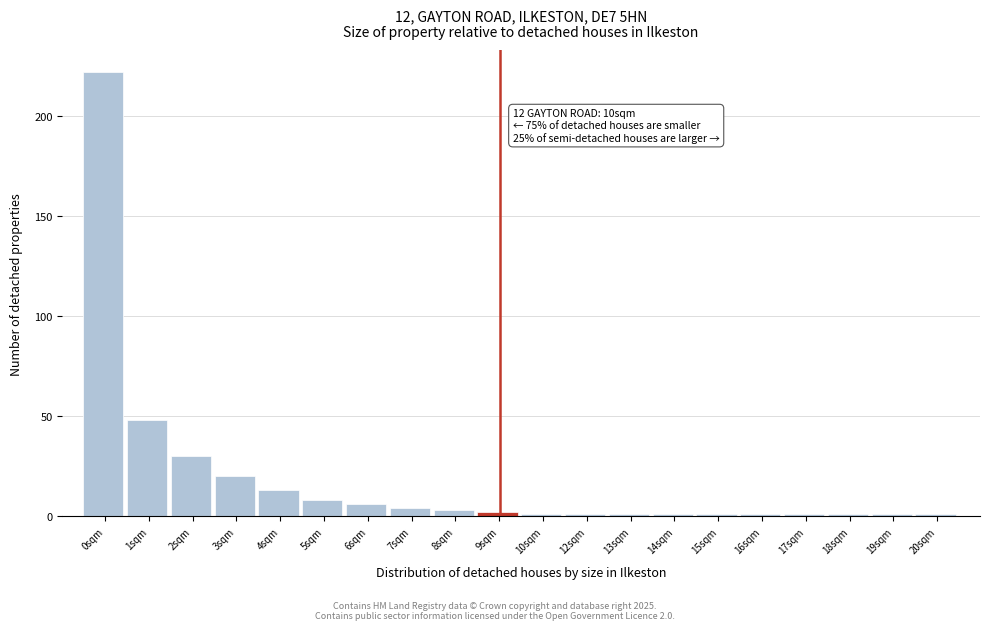

Reading left to right, what are all the values shown in this chart?

222	48	30	20	13	8	6	4	3	2	1	1	1	1	1	1	1	1	1	1